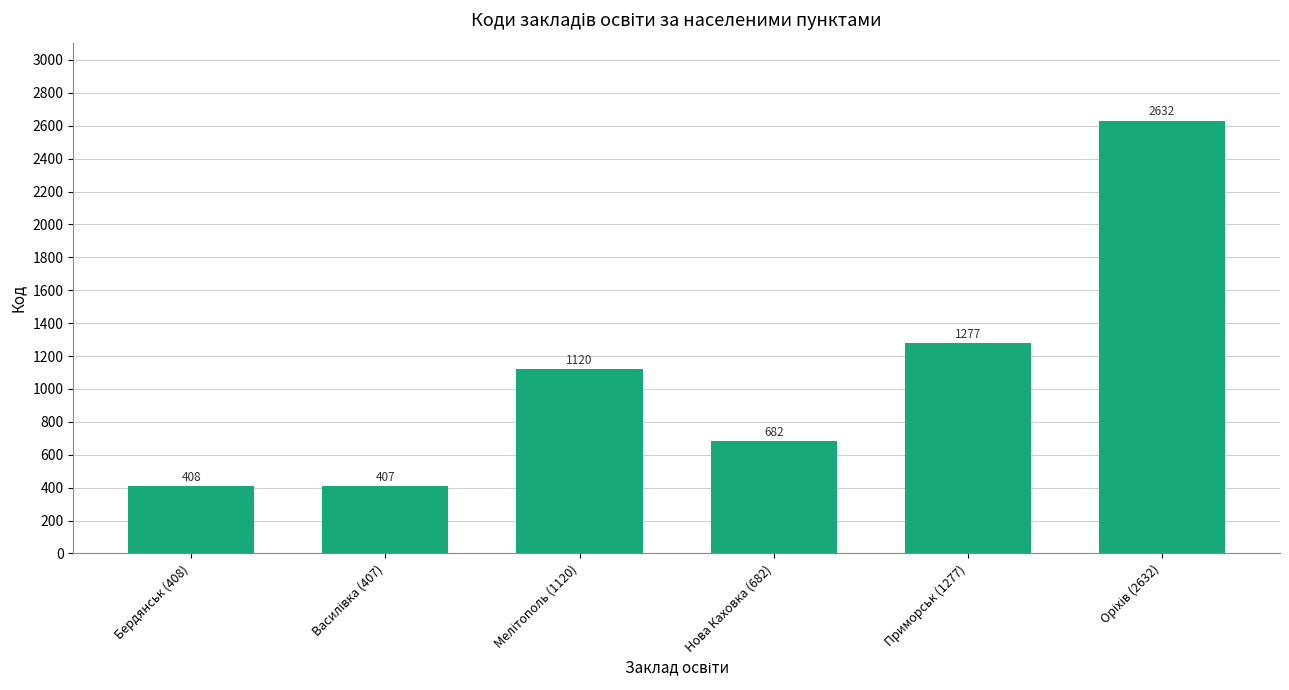

Is it true that the value at Бердянськ (408) is 408?

True